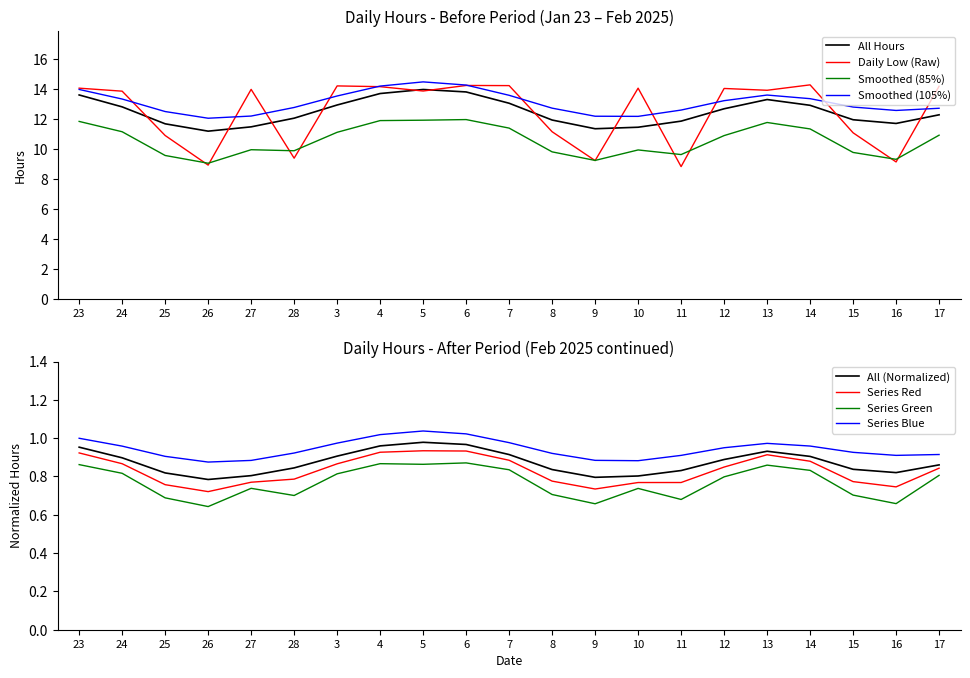

What is the label of the 11th point from the right?

7